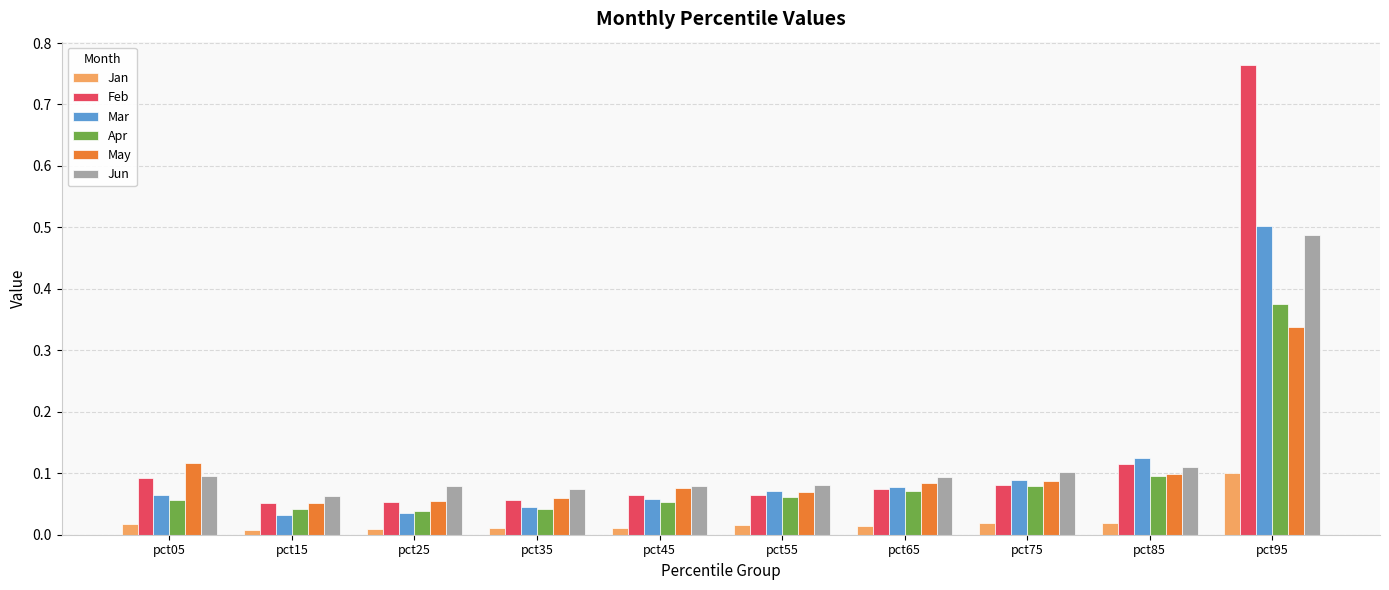

How many bars are there in each group?

6